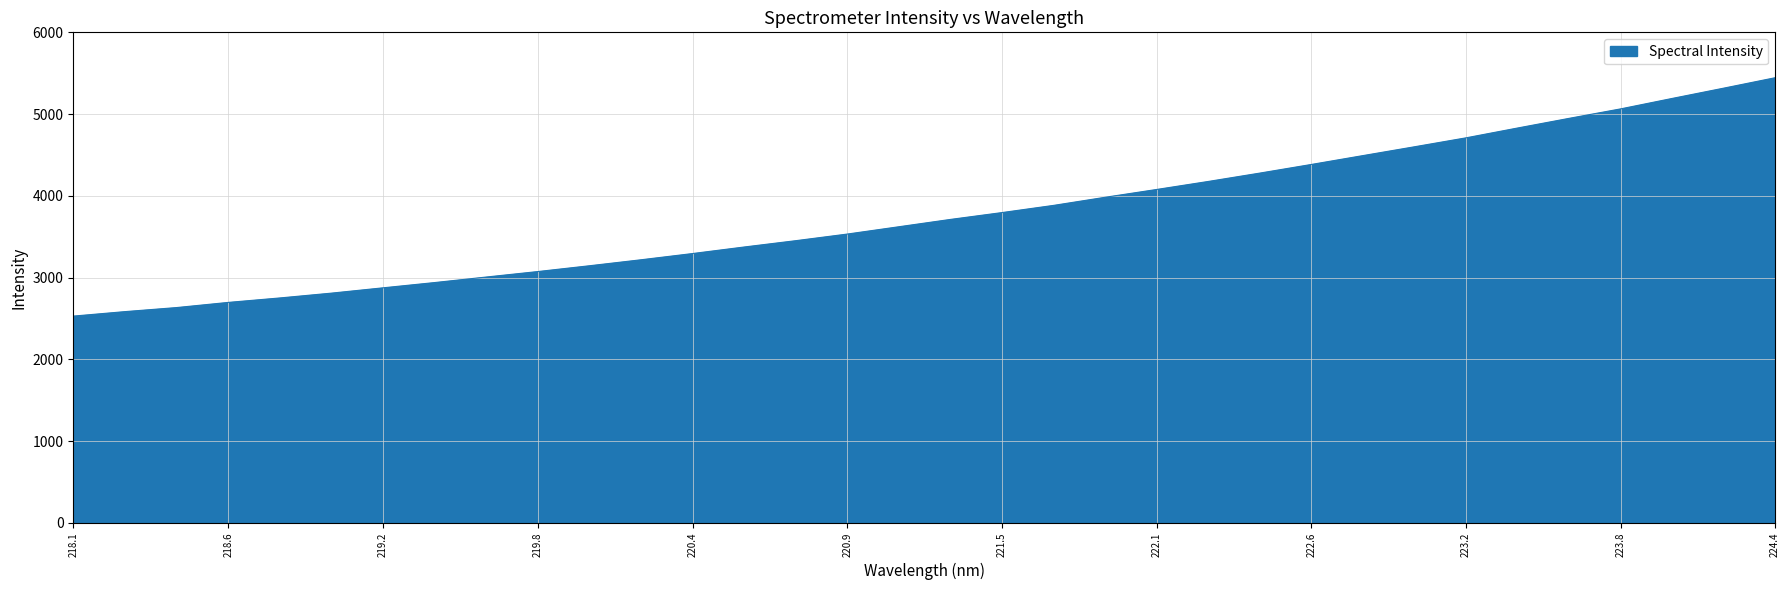

What is the greatest value displayed?

5444.5